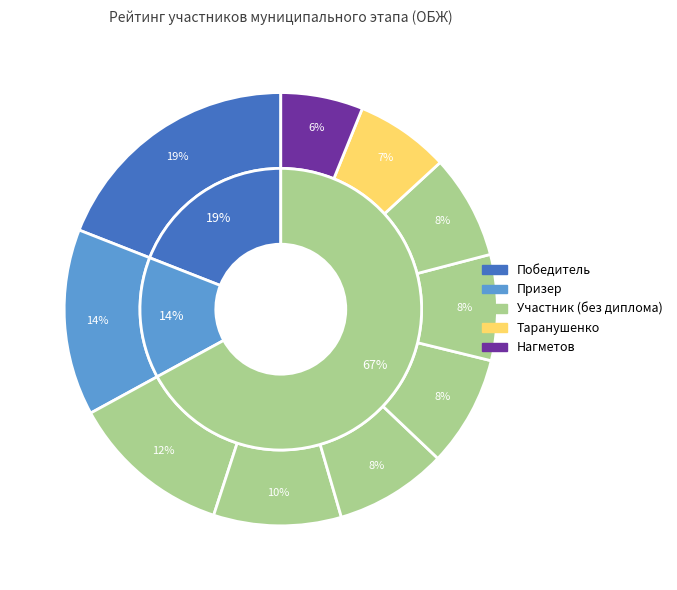

How many segments does this pie chart have?

10